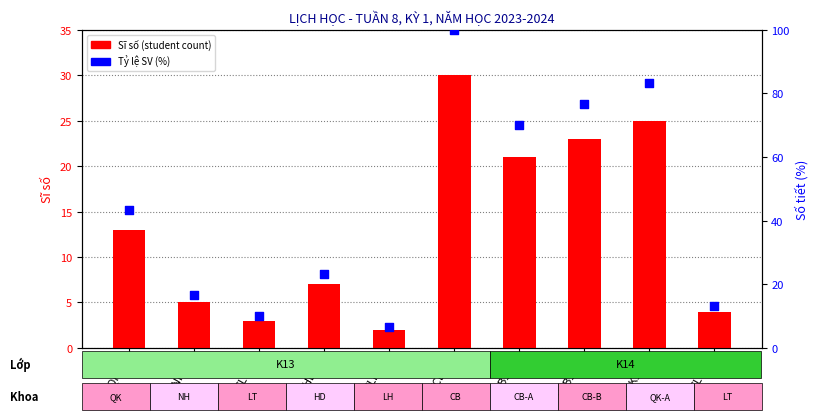

Which series reaches the maximum Y coordinate?

Tỷ lệ SV (%)